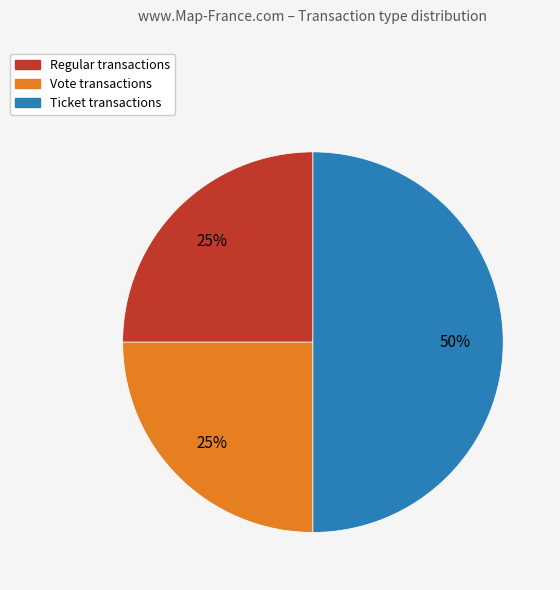

To the nearest percent, what is the difference between the largest and smallest slice percentages?

25%